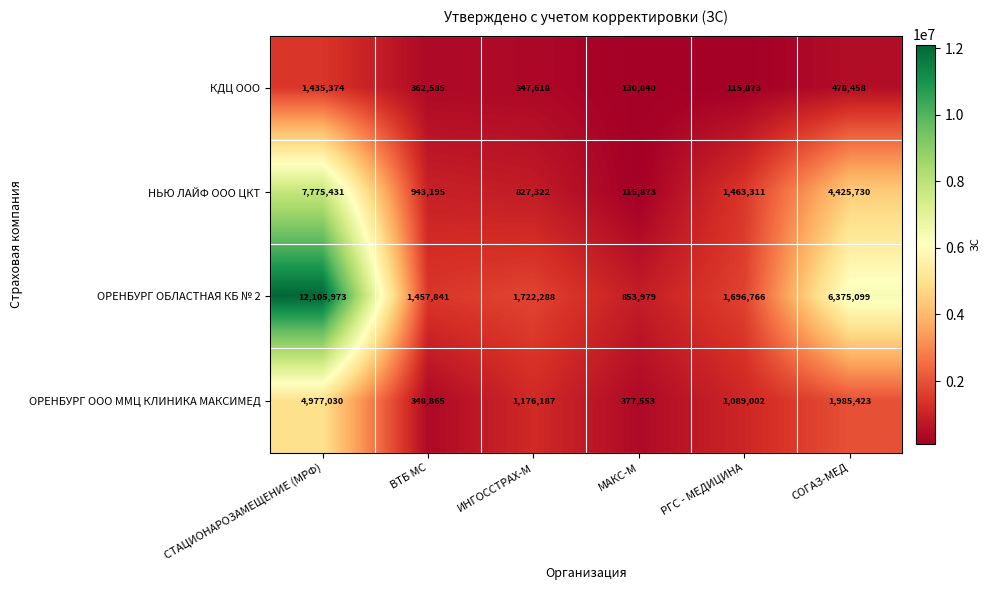

At МАКС-М, list the series in order from smallest to largest.

НЬЮ ЛАЙФ ООО ЦКТ, КДЦ ООО, ОРЕНБУРГ ООО ММЦ КЛИНИКА МАКСИМЕД, ОРЕНБУРГ ОБЛАСТНАЯ КБ № 2